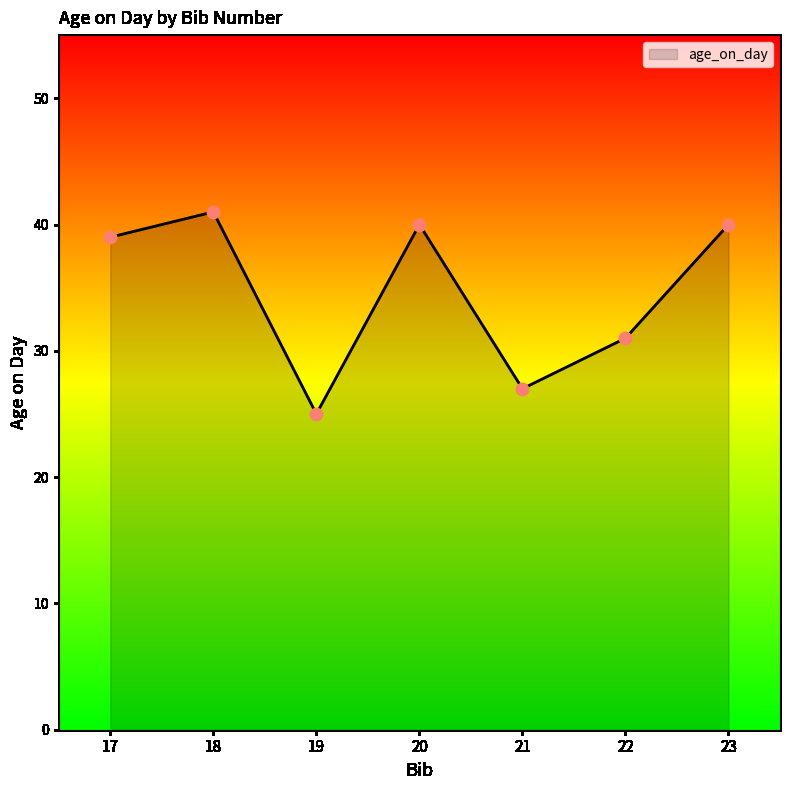

Which has a higher value, 18 or 22?

18